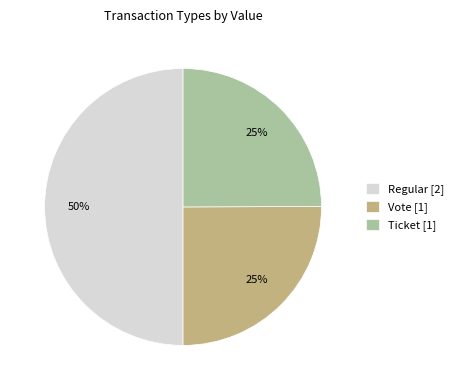

Approximately how many times larger is the value at Ticket [1] compared to Regular [2]?

0.5